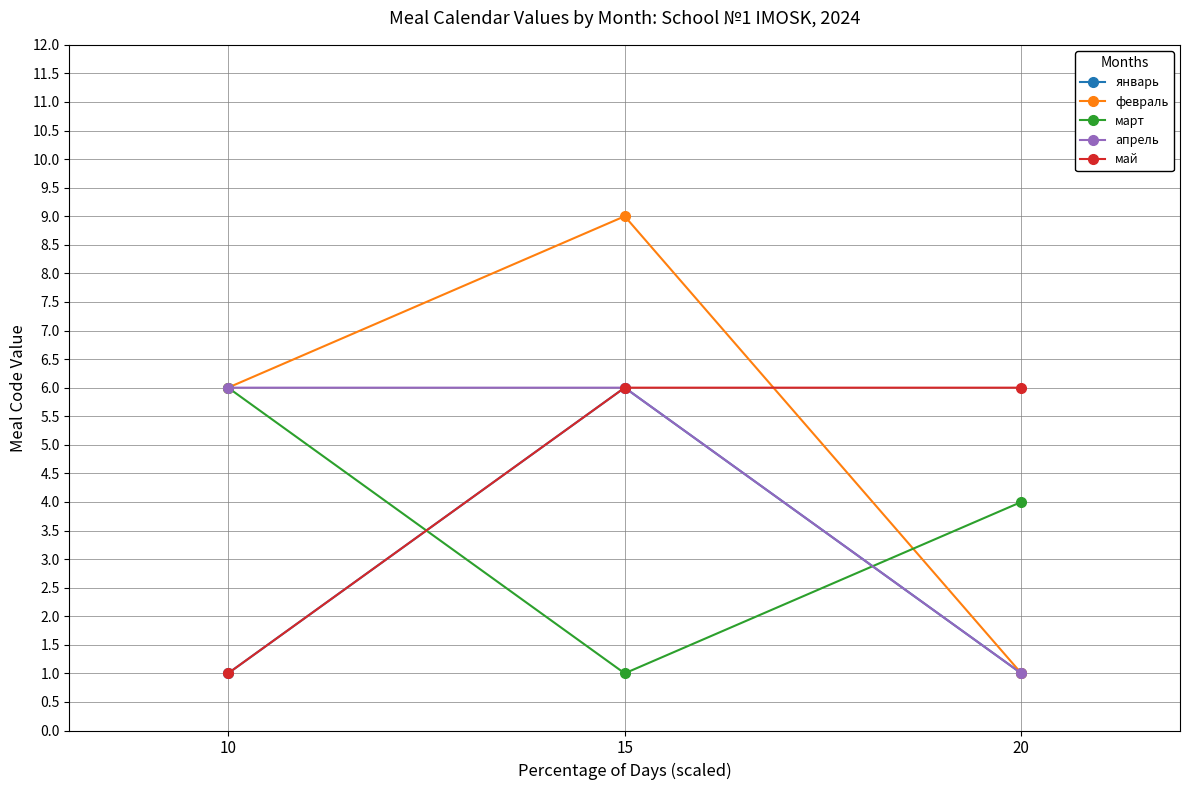

Which series has the largest range (max minus min)?

февраль